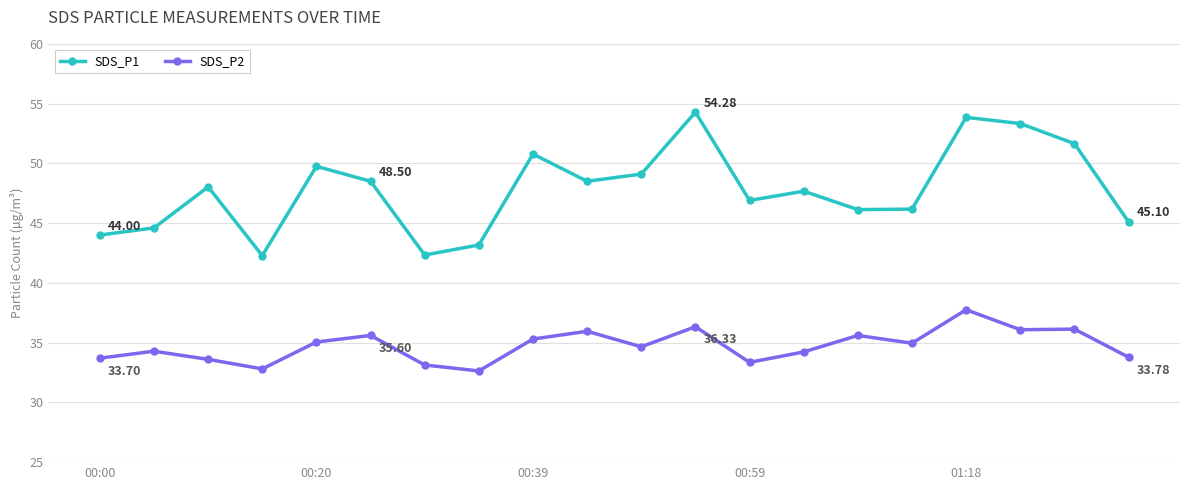

How many lines are shown in the chart?

2